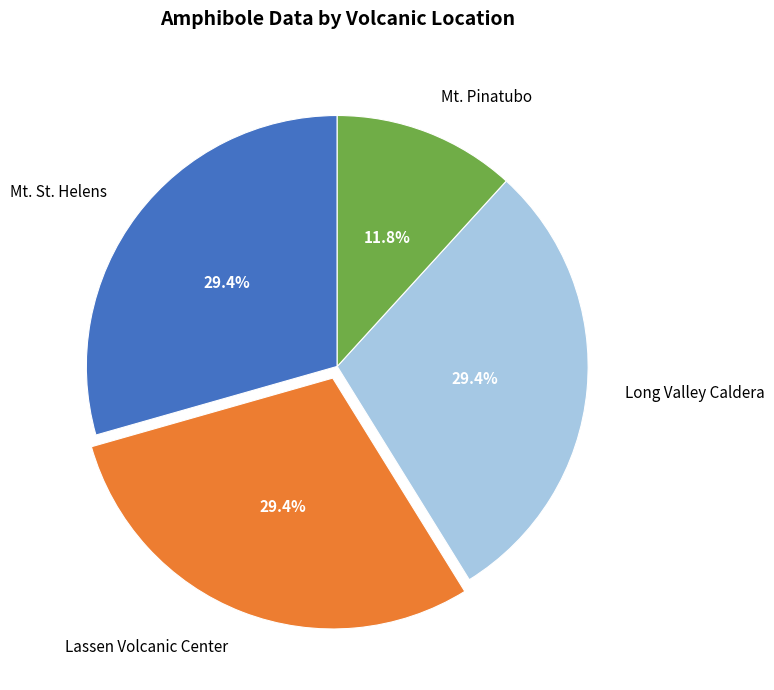

How many slices are in this pie chart?

4